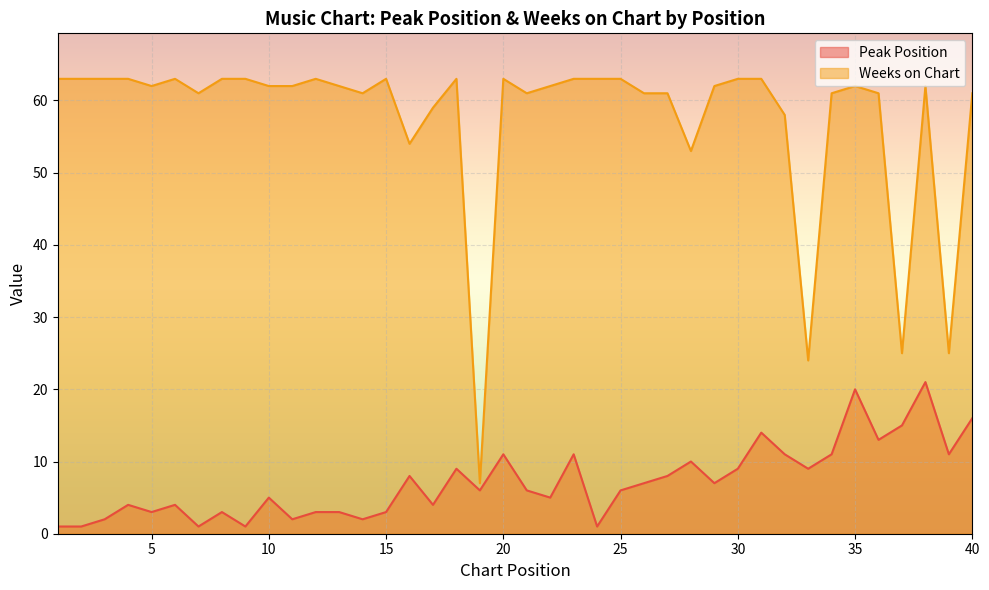

Between 14 and 9, which is larger?

14